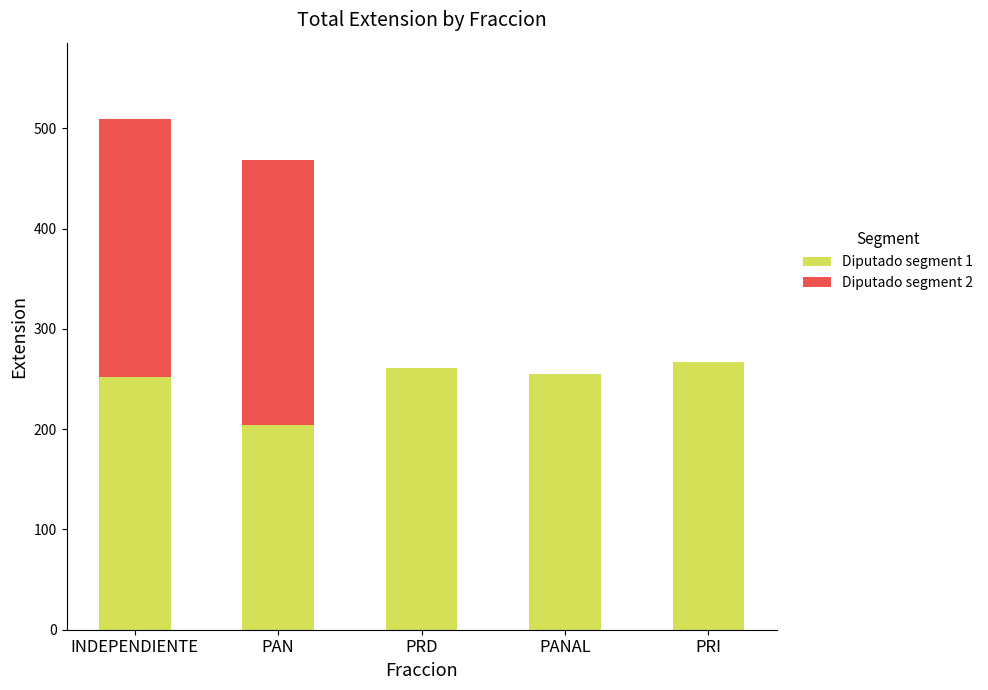

What is the total value across all series at PRI?

267